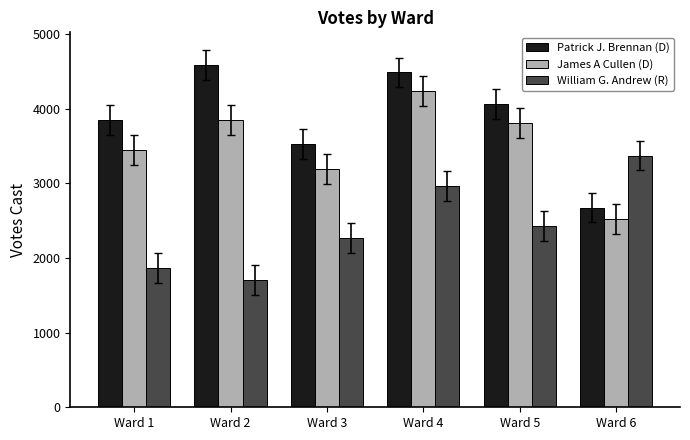

What is the sum of all William G. Andrew (R) values?

14603